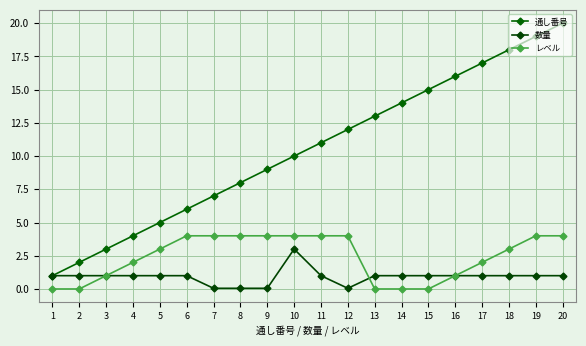

Which series has the largest total across all categories?

通し番号